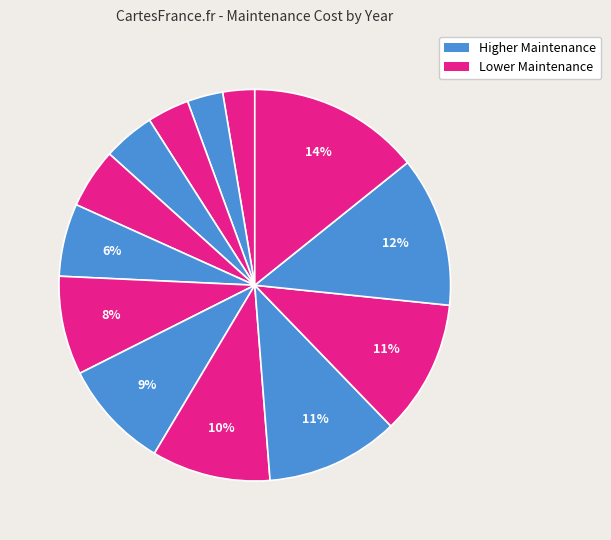

How many segments does this pie chart have?

13